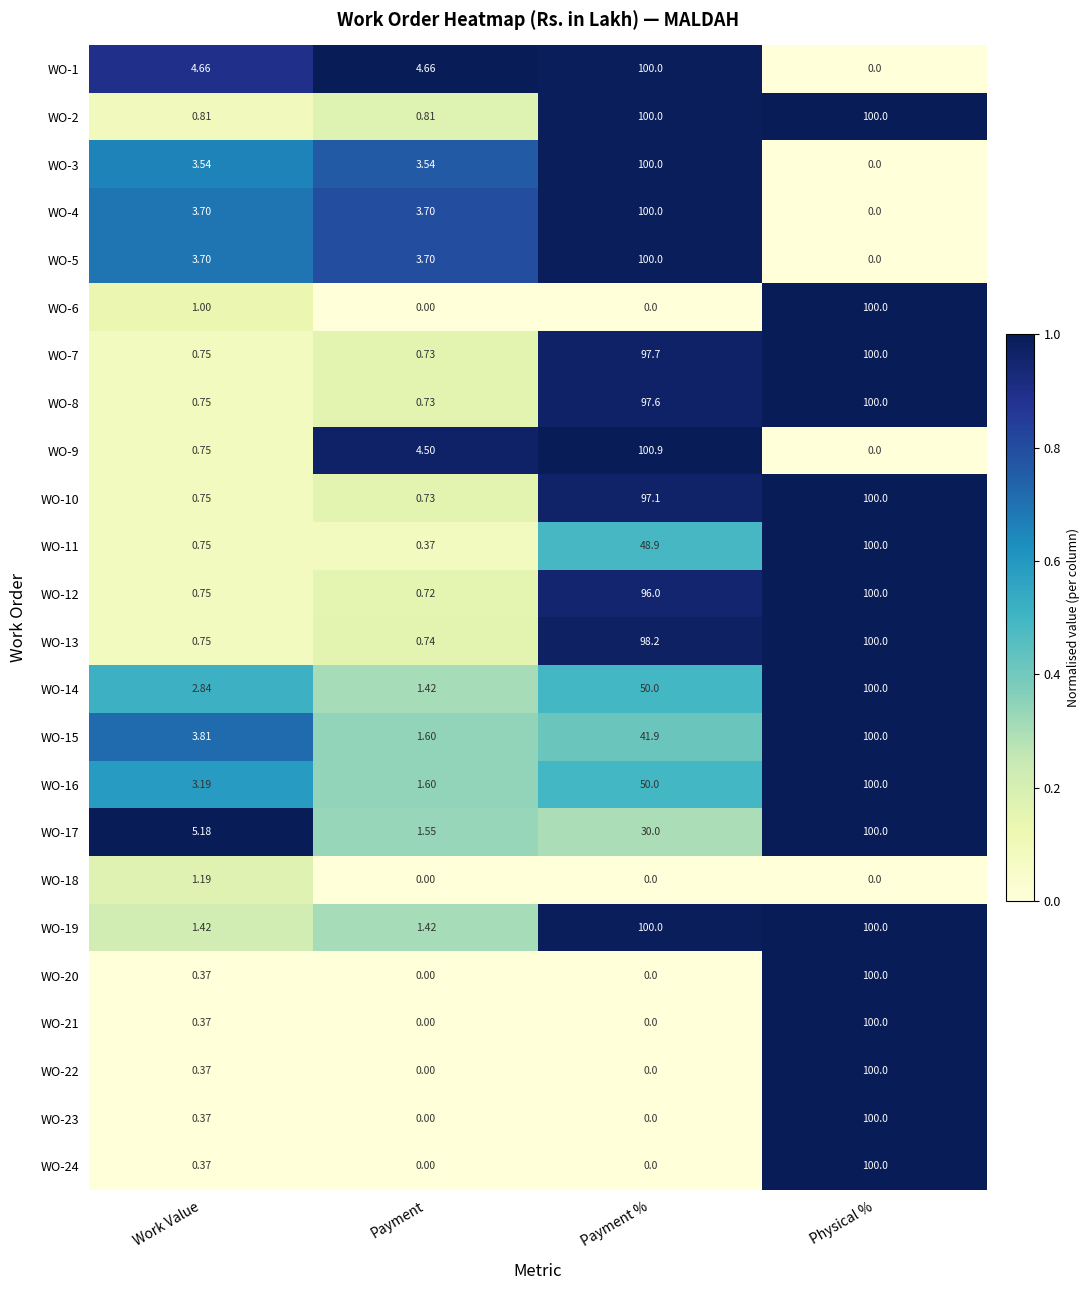

List the labels in order of WO-16 value, largest first.

Physical %, Payment %, Work Value, Payment